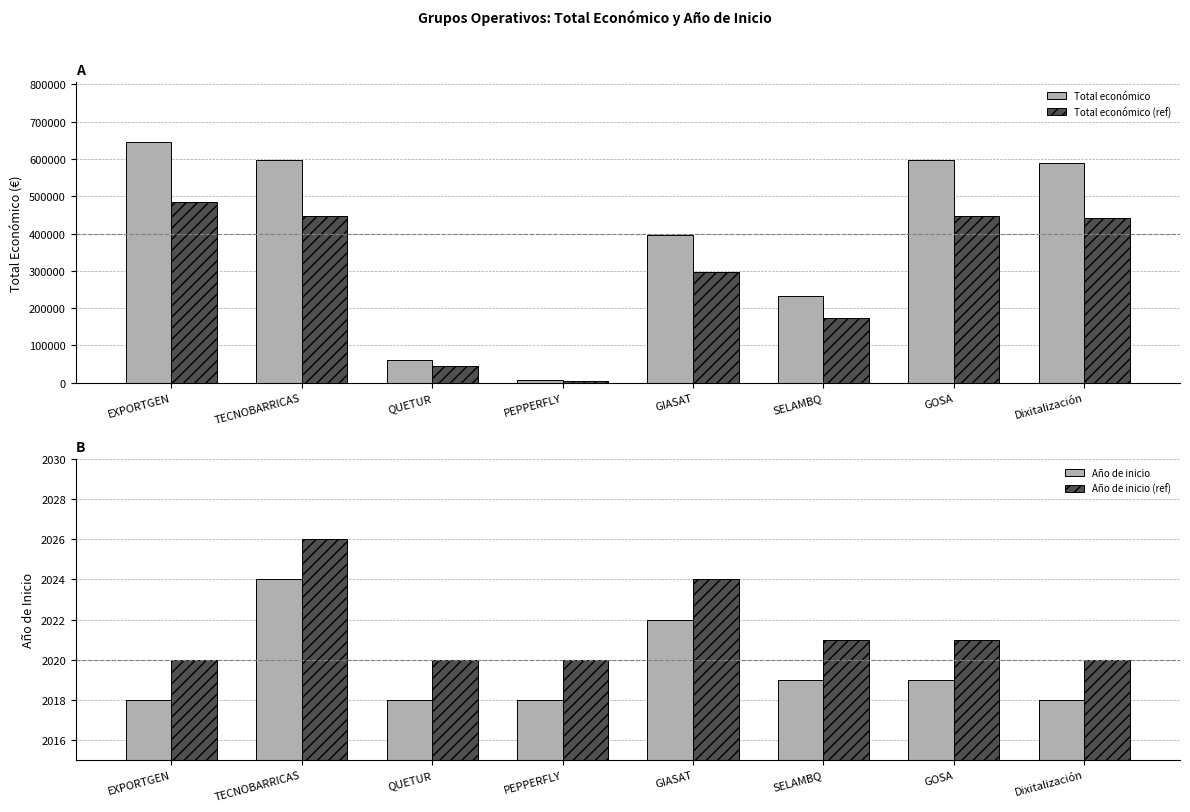

What is the difference between the maximum and minimum values in the Año de inicio series?

6